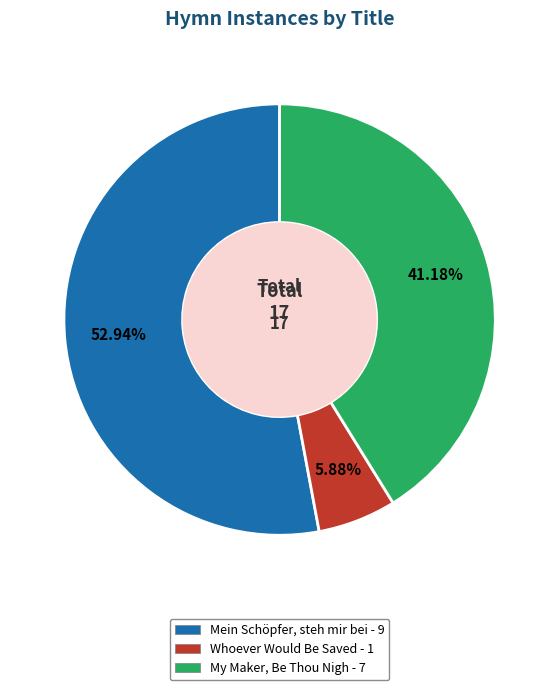

To the nearest percent, what is the average slice percentage?

33%